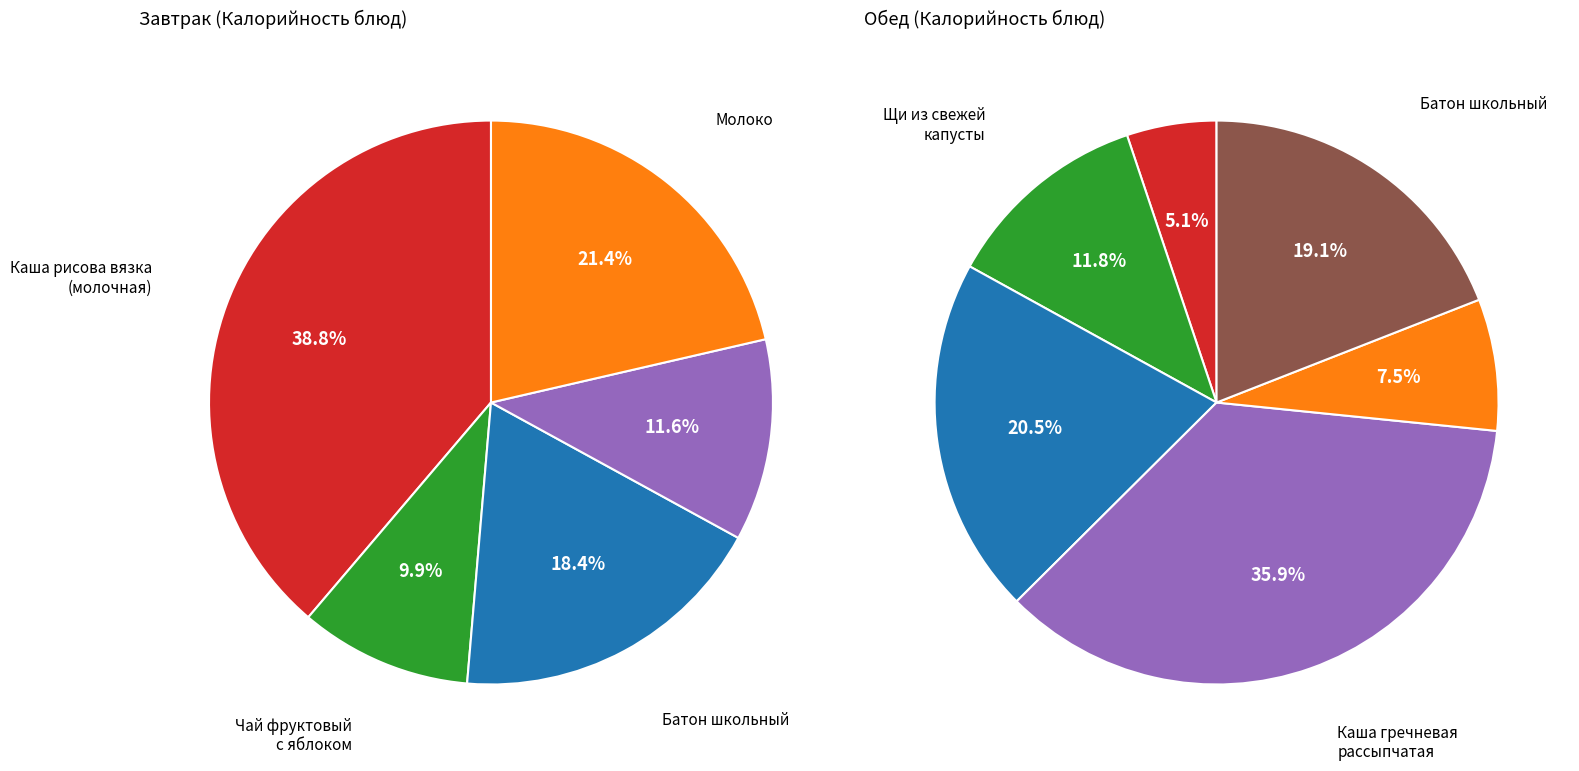

Does Чай фруктовый с яблоком represent more than half of the total?

No